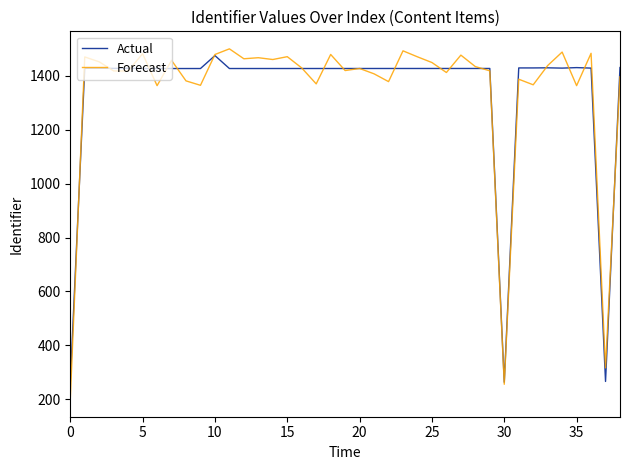

Which series has the widest spread of values?

Forecast